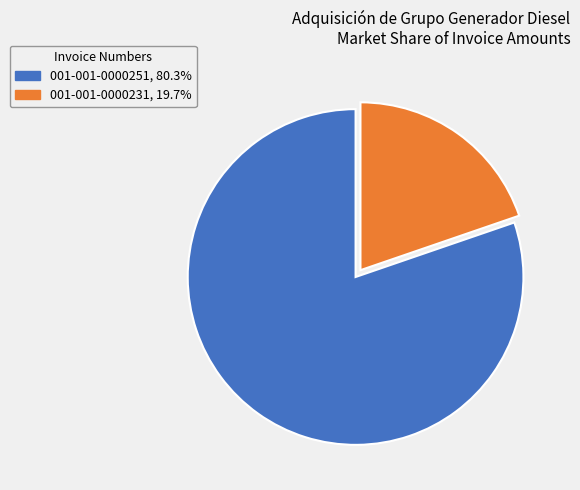

Is the sum of 001-001-0000231, 19.7% and 001-001-0000251, 80.3% greater than half?

Yes